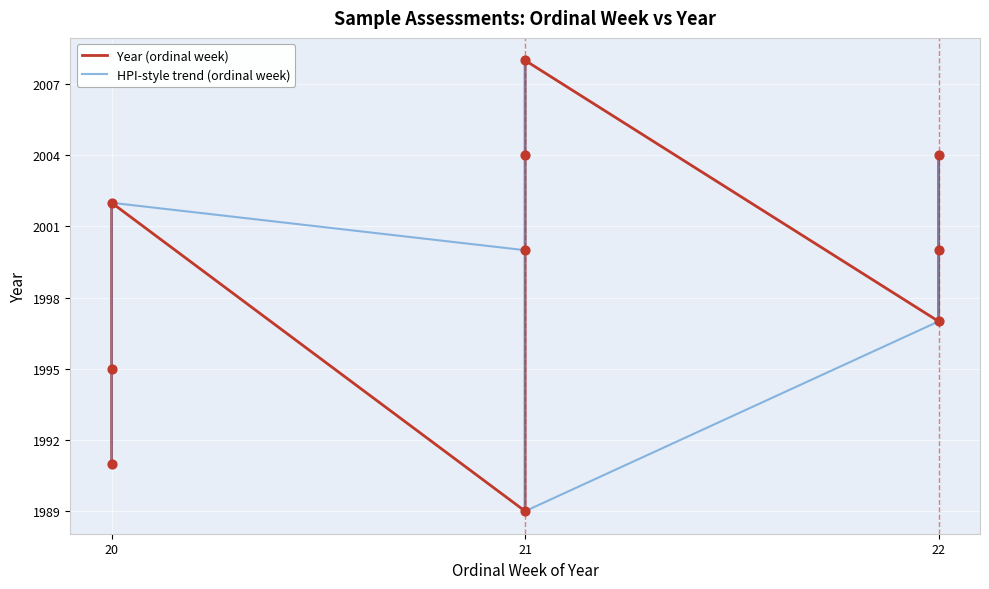

Which series has the largest Y range (max minus min)?

Year (ordinal week)